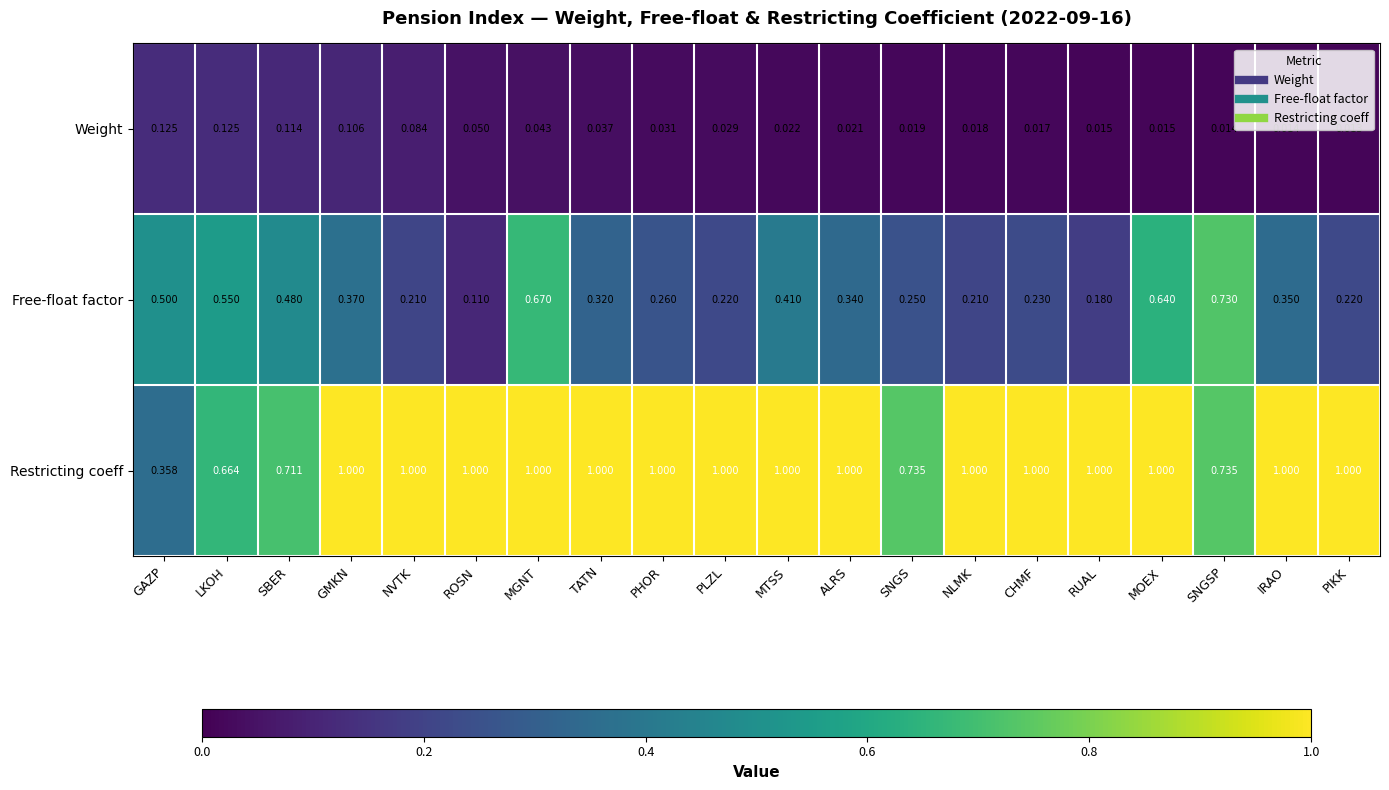

Where is Restricting coeff nearest to the value 0?

GAZP